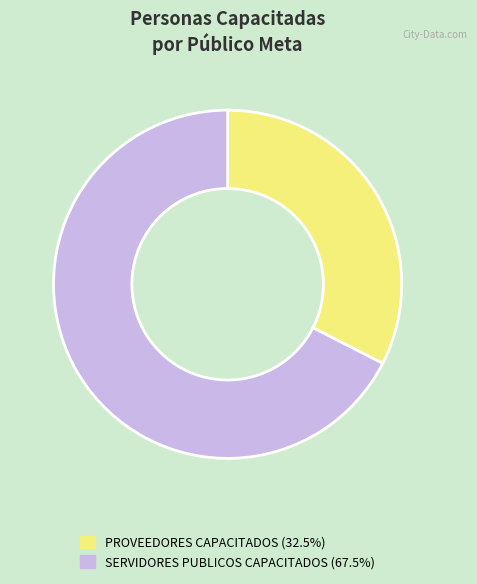

Does PROVEEDORES CAPACITADOS (32.5%) account for over 50% of the chart?

No